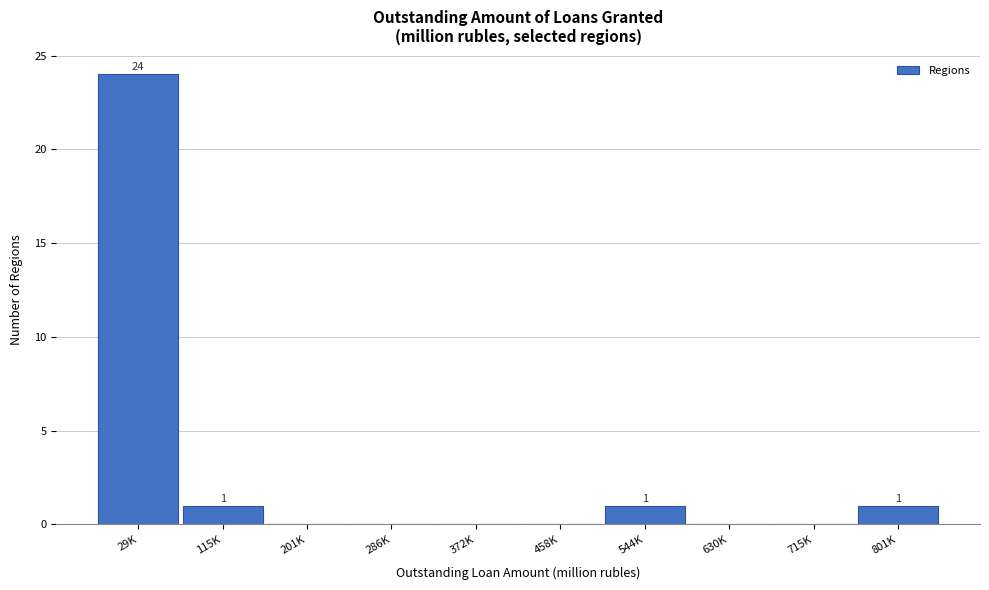

Reading left to right, list all the values displayed in this chart.

29K=24	115K=1	201K=0	286K=0	372K=0	458K=0	544K=1	630K=0	715K=0	801K=1